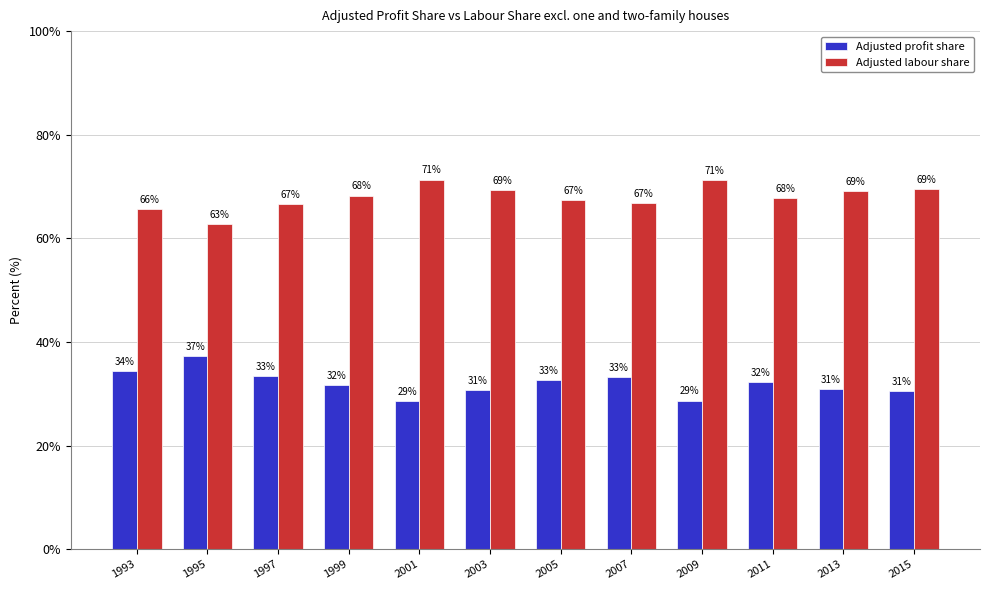

What is the spread (max minus min) of values at 2011?

35.6